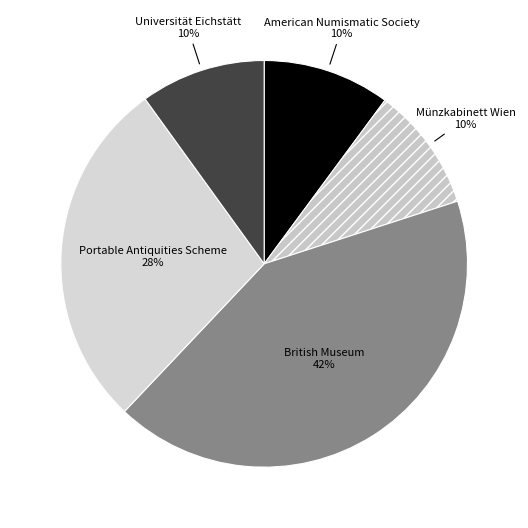

To the nearest percent, what is the difference between the Universität Eichstätt and Portable Antiquities Scheme slice percentages?

18%